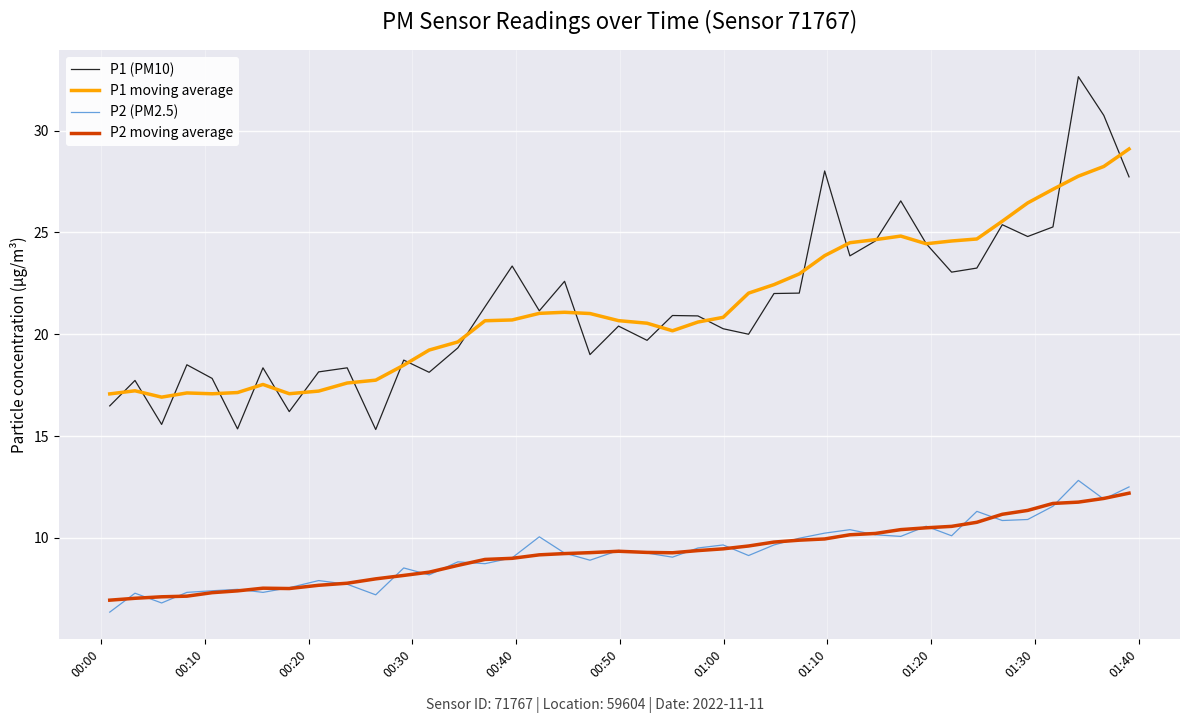

Which series has the largest range (max minus min)?

P1 (PM10)